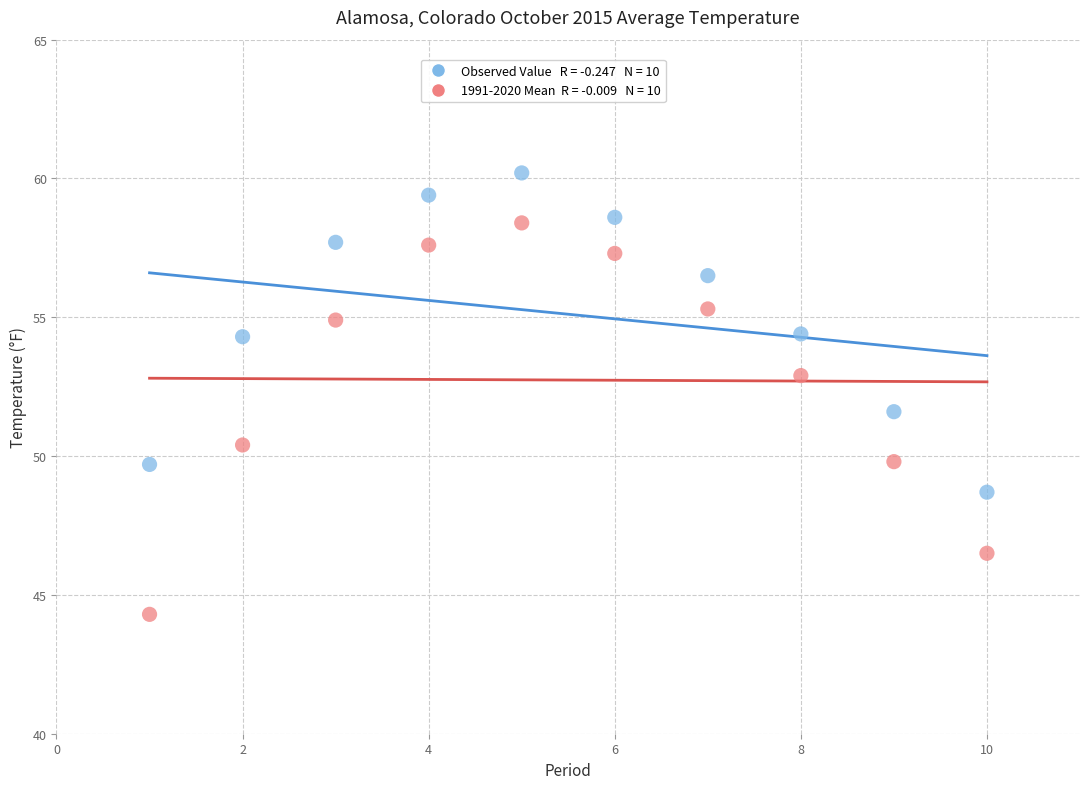

Across all data points, what is the range of Y values (max minus min)?

15.9